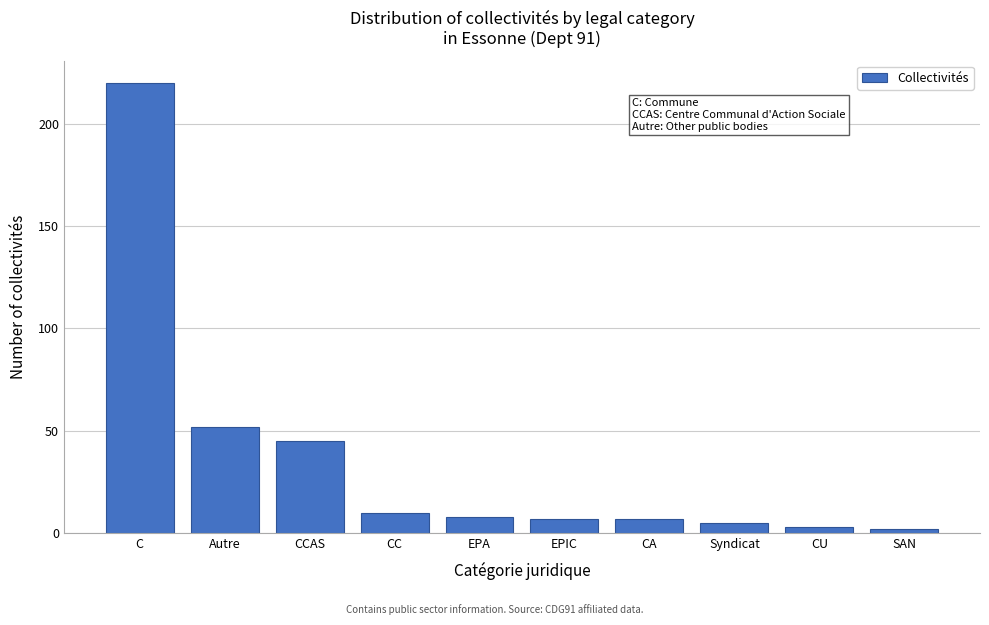

Reading left to right, transcribe all the data shown in this chart.

C=220	Autre=52	CCAS=45	CC=10	EPA=8	EPIC=7	CA=7	Syndicat=5	CU=3	SAN=2